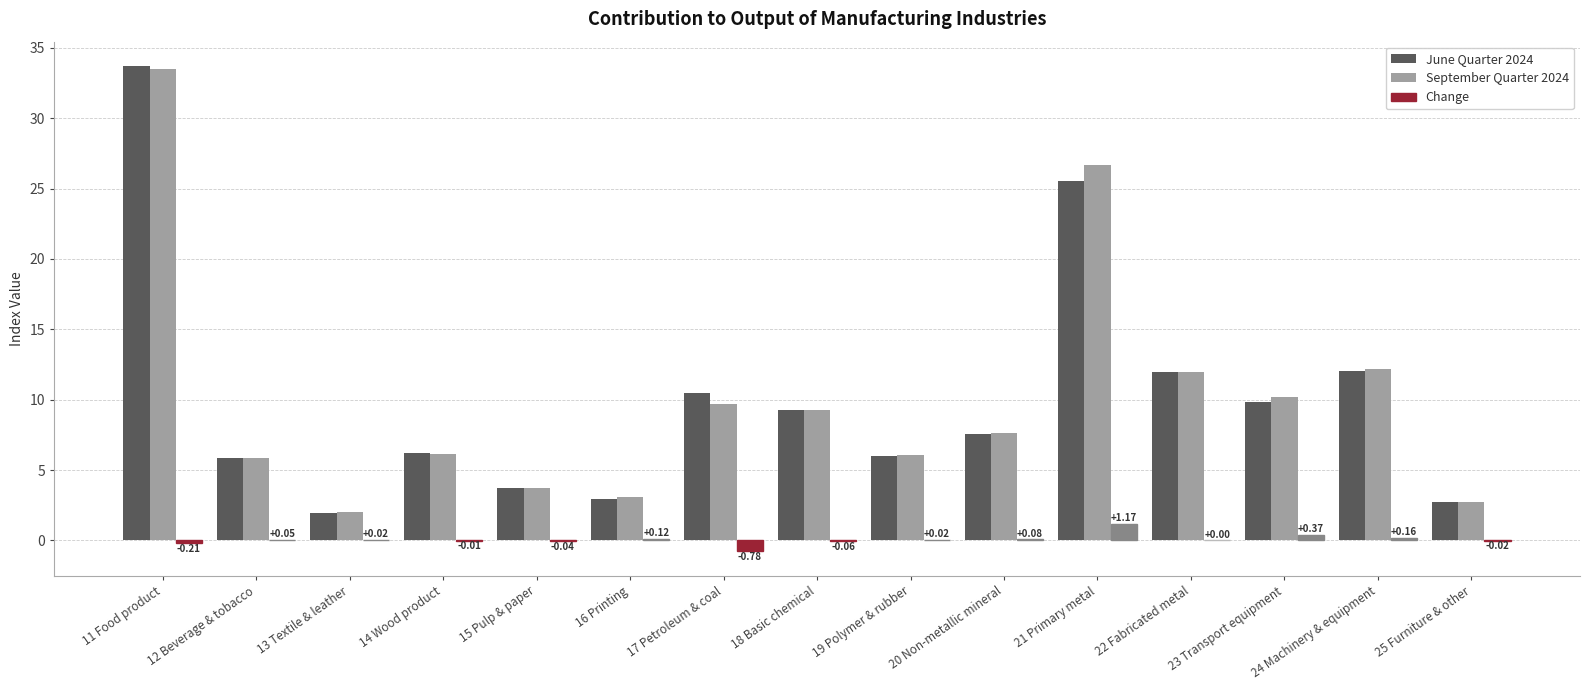

What is the sum of all June Quarter 2024 values?

149.8